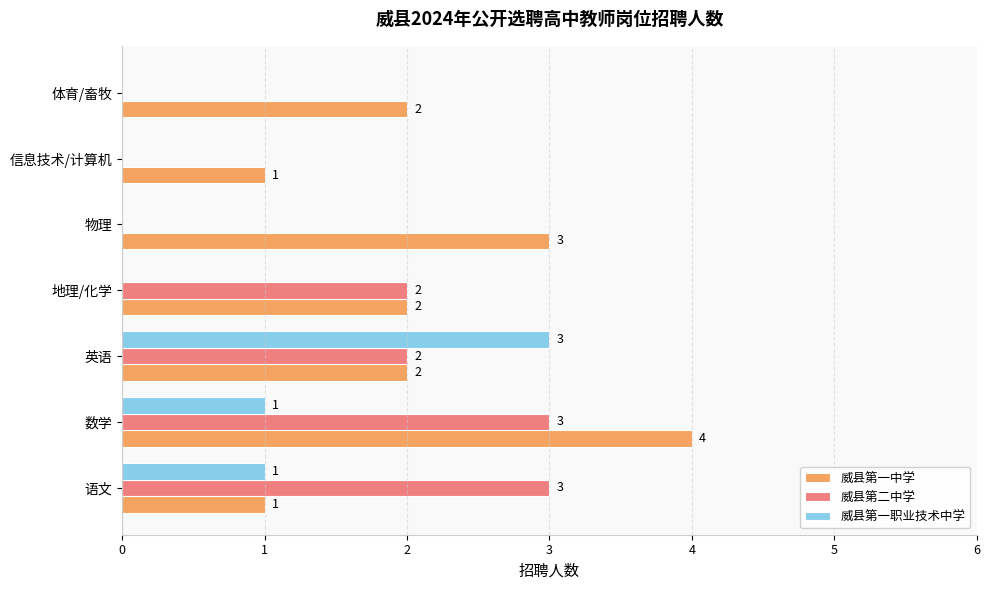

What is the greatest value displayed?

4